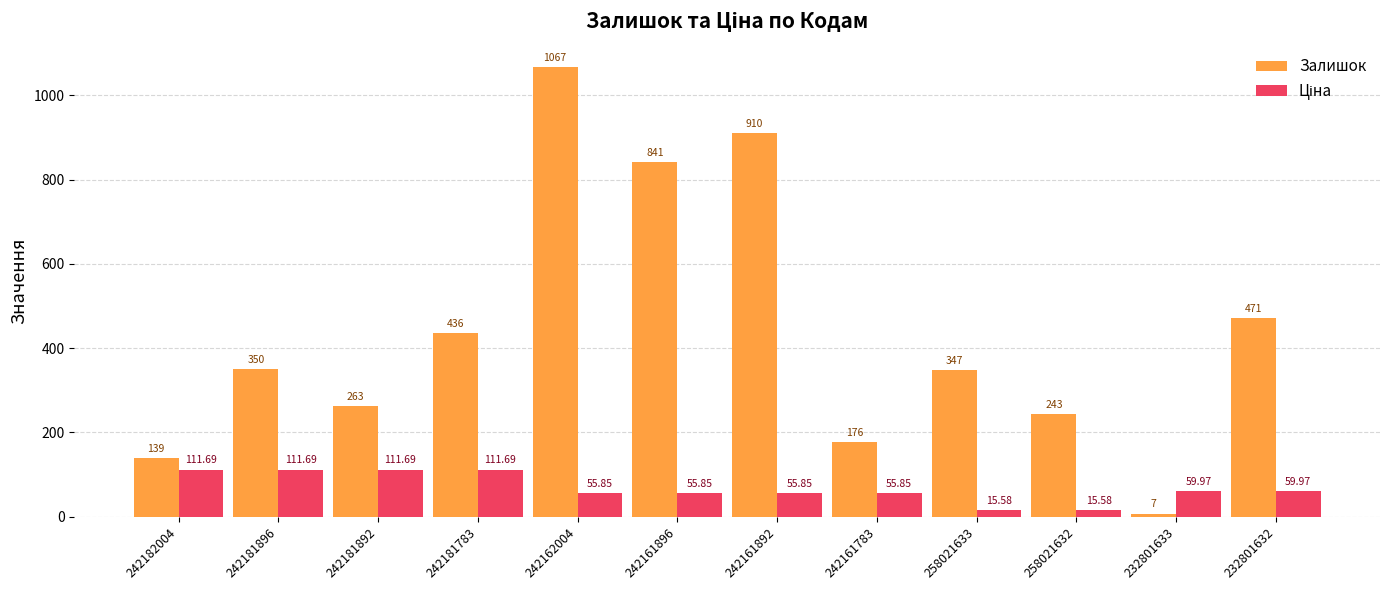

How many values in the Залишок series are below 350?

6